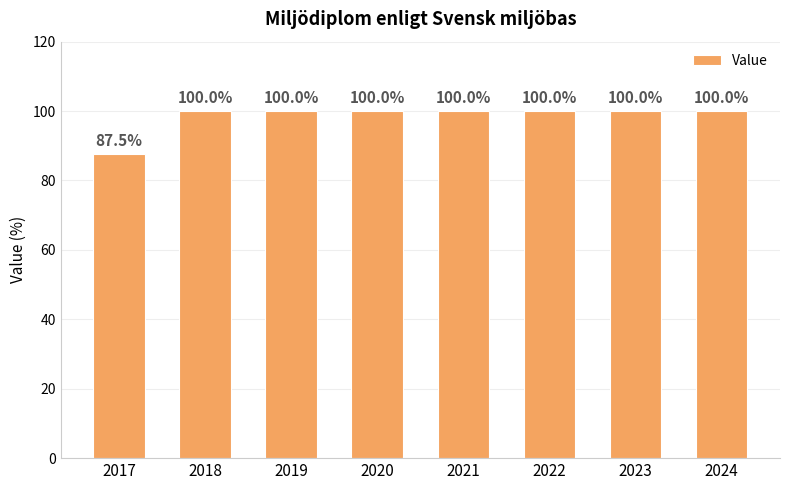

What is the smallest value displayed?

87.5